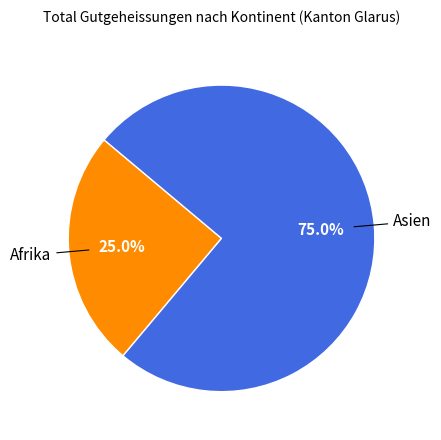

To the nearest percent, what is the difference between the largest and smallest slice percentages?

50%